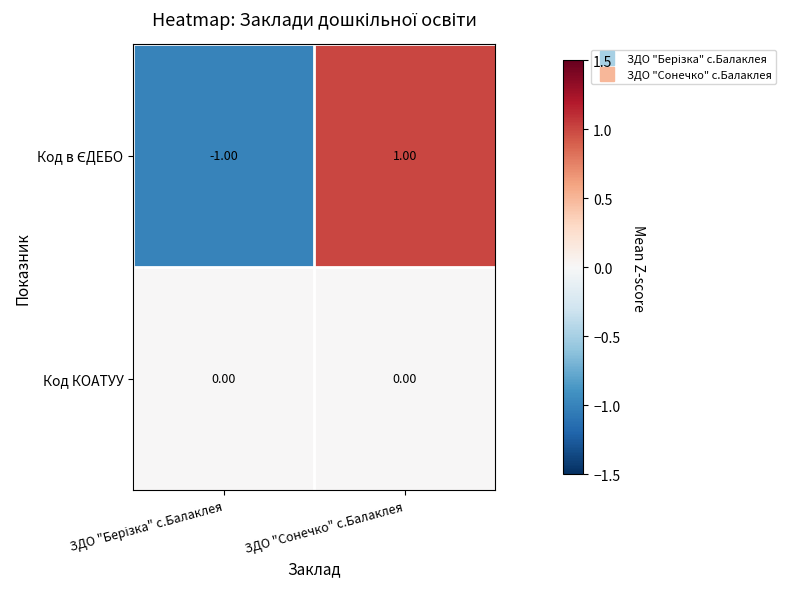

At which category is the sum across all series the highest?

ЗДО "Сонечко" с.Балаклея